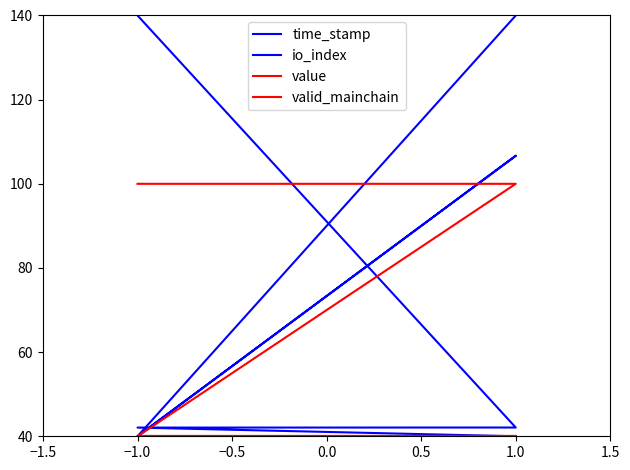

What is the maximum value for time_stamp?

140.0